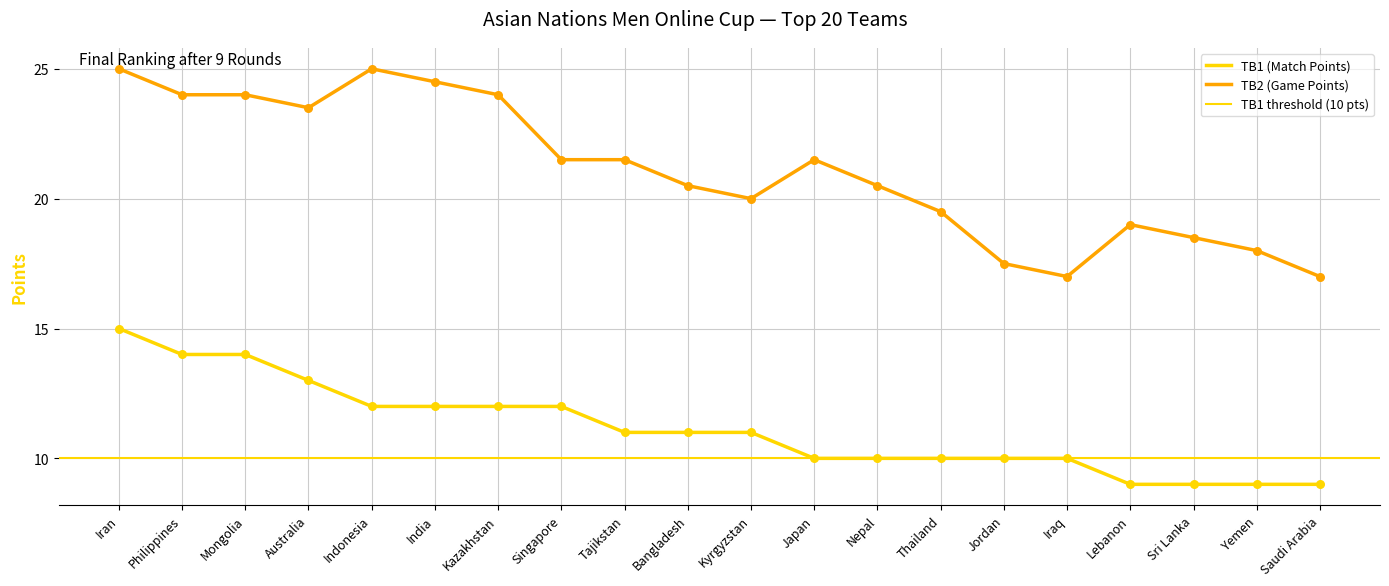

What is the total value across all series at Mongolia?

38.0